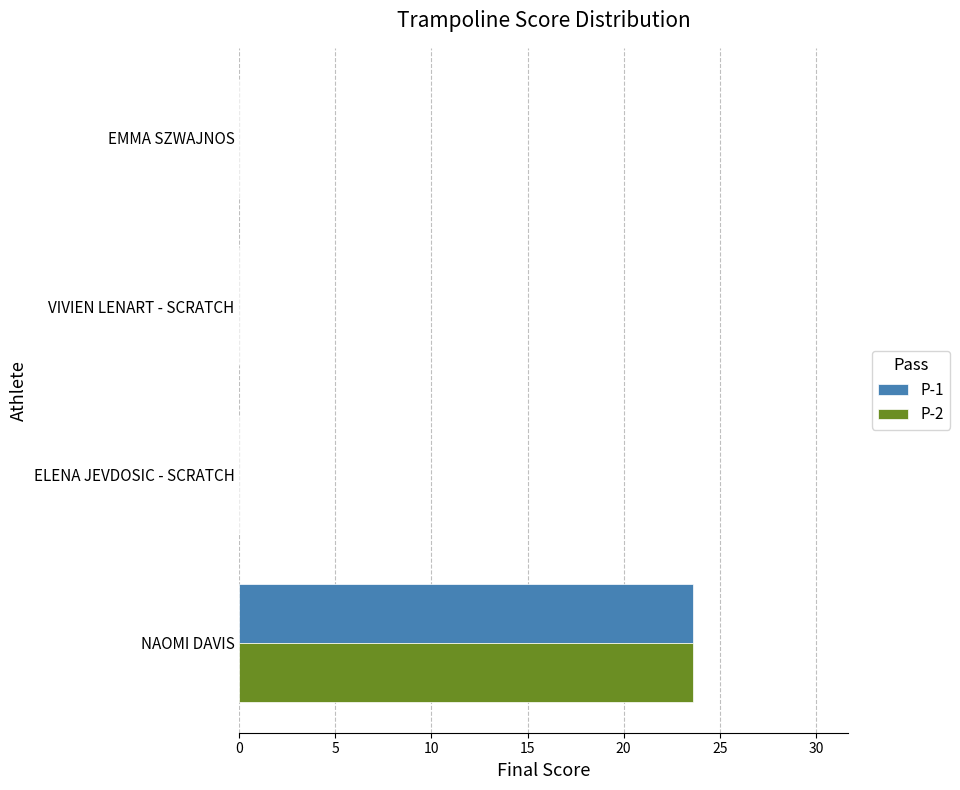

Which label corresponds to the largest value in the chart?

NAOMI DAVIS